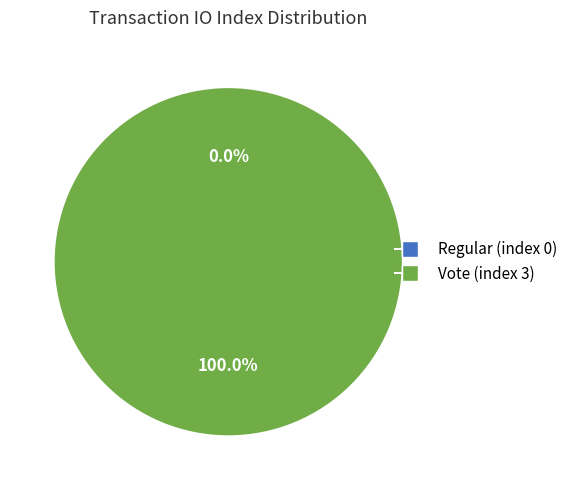

Is there a majority slice in this chart?

Yes